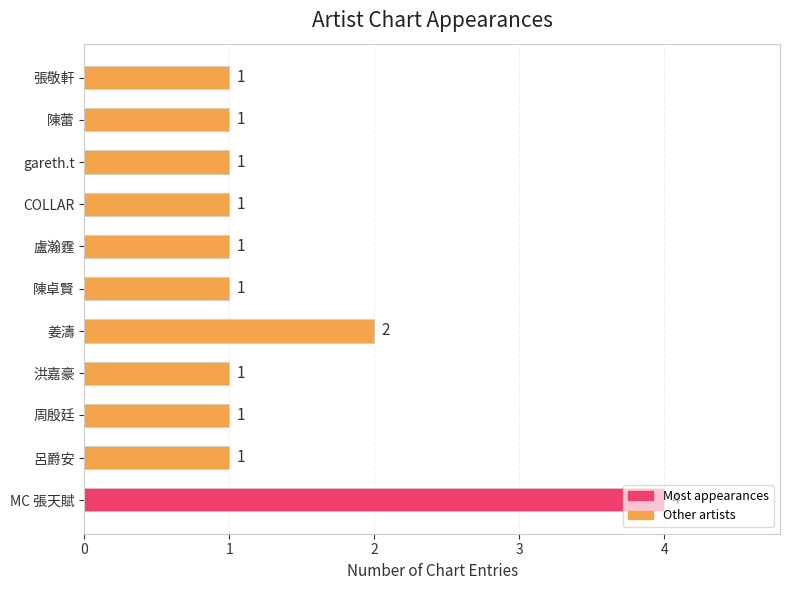

What is the difference between the maximum and second lowest values?

3